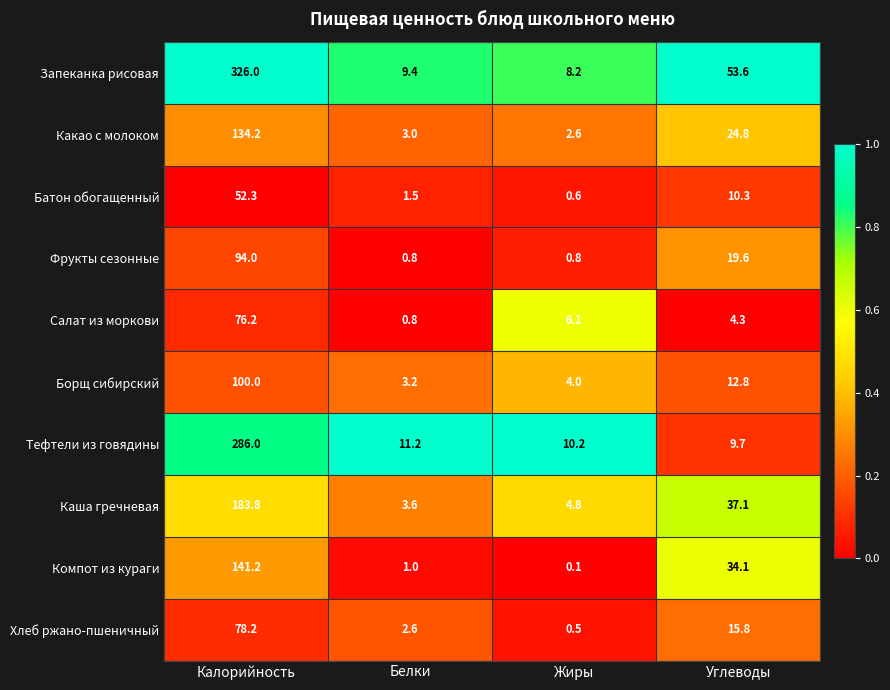

The Борщ сибирский series shows 1.5 at Белки. True or false?

False